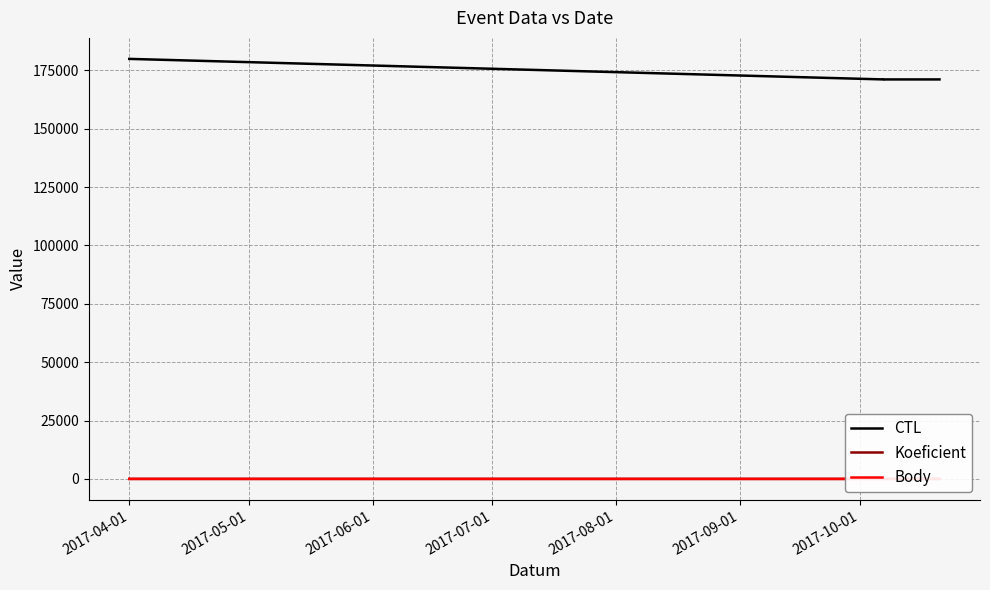

What is the smallest value displayed?

1